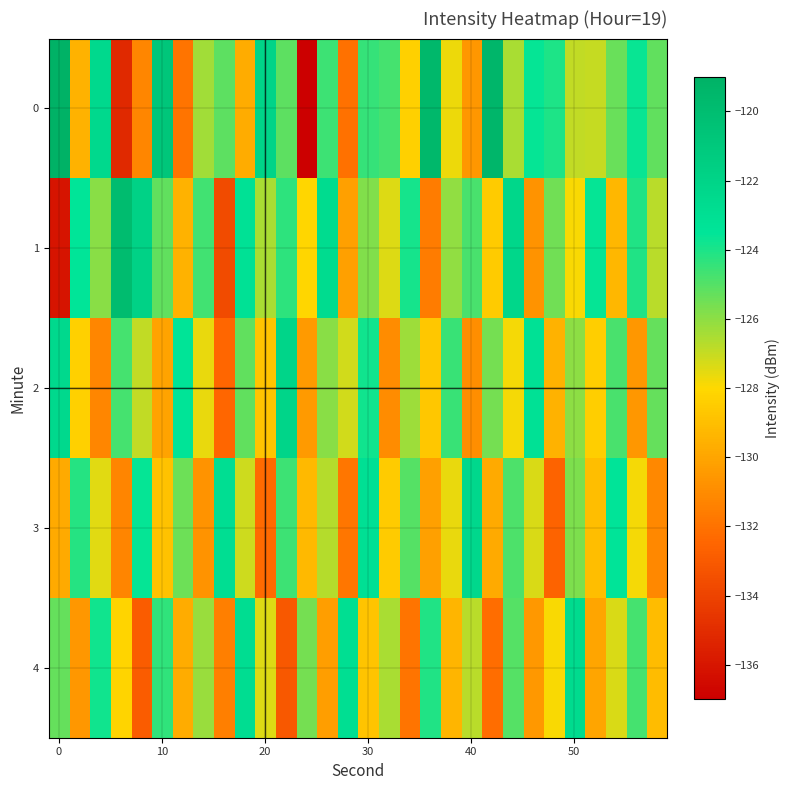

Reading left to right, what are all the values shown in this chart?

0: -119.1	-129.5	-122.5	-135.1	-131.2	-120.8	-131.9	-126.4	-125.1	-129.7	-122.0	-125.1	-137.0	-124.6	-132.1	-124.4	-124.7	-128.3	-119.6	-127.7	-130.6	-119.4	-126.5	-123.6	-124.1	-126.9	-127.0	-125.3	-123.7	-125.2
1: -136.0	-123.5	-125.9	-119.9	-121.8	-125.2	-129.5	-124.7	-133.7	-123.2	-126.5	-124.3	-128.1	-122.7	-130.2	-125.8	-127.4	-123.9	-131.6	-126.1	-124.8	-128.5	-122.3	-130.7	-125.5	-127.9	-123.6	-129.3	-124.1	-126.8
2: -122.5	-128.3	-131.2	-124.7	-126.9	-130.1	-123.4	-127.6	-132.5	-125.2	-128.8	-122.1	-130.4	-125.9	-127.2	-123.8	-131.0	-126.3	-128.7	-124.5	-130.9	-125.6	-127.8	-123.2	-129.5	-126.0	-128.4	-124.8	-130.6	-125.3
3: -129.8	-124.2	-127.5	-131.3	-123.6	-128.9	-125.4	-130.7	-122.9	-127.1	-132.3	-124.6	-129.2	-126.7	-131.8	-123.1	-128.5	-125.0	-130.2	-127.6	-122.4	-129.8	-124.9	-127.3	-132.6	-125.7	-129.0	-123.5	-127.8	-131.1
4: -125.3	-130.6	-123.8	-128.2	-132.9	-124.4	-129.7	-126.2	-131.5	-122.8	-127.4	-133.1	-125.6	-130.3	-123.0	-128.8	-126.5	-131.9	-124.1	-129.4	-126.8	-132.2	-125.0	-130.5	-127.9	-122.6	-130.0	-127.3	-124.7	-129.1